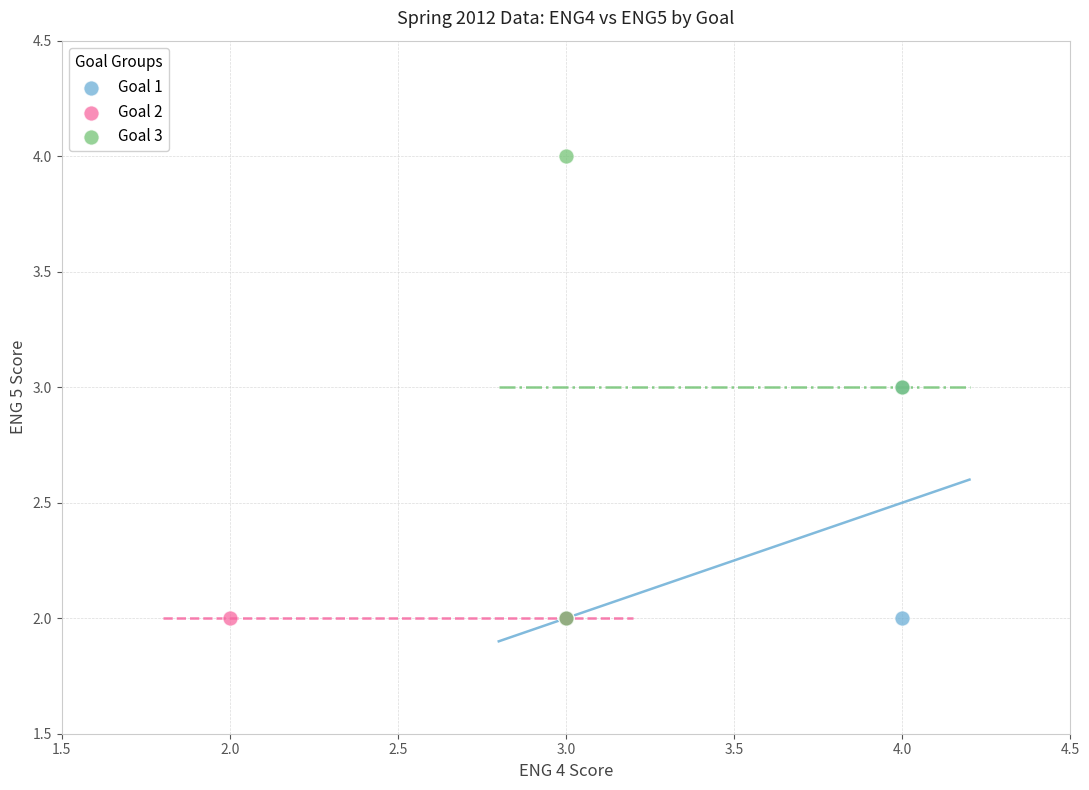

Which series contains the highest Y value?

Goal 3